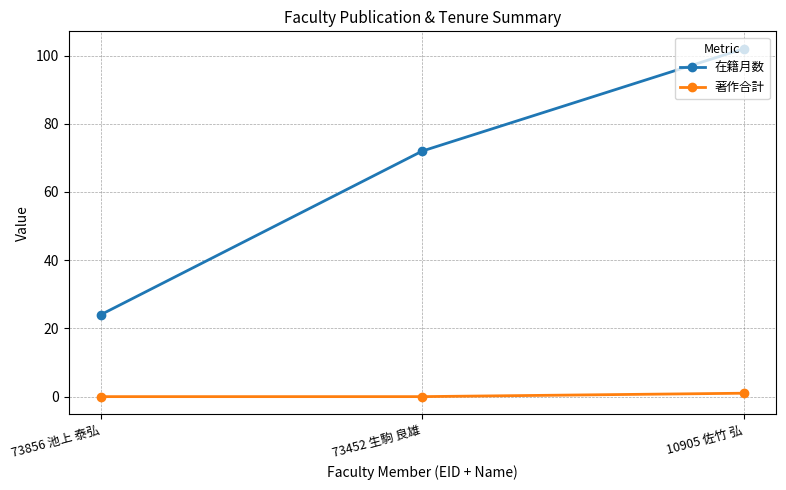

True or false: 在籍月数 has a value of 102 at 10905 佐竹 弘.

True